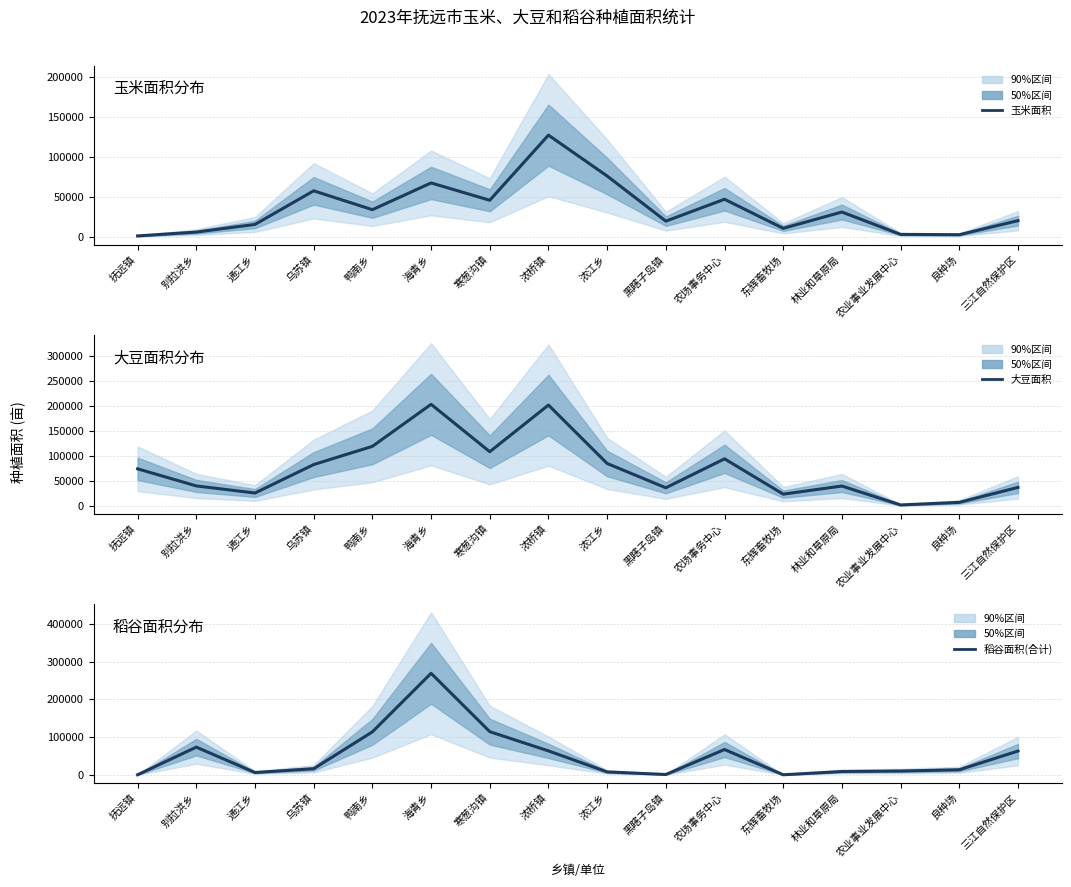

What is the difference between the maximum and second lowest values in the 大豆面积 series?

195469.0